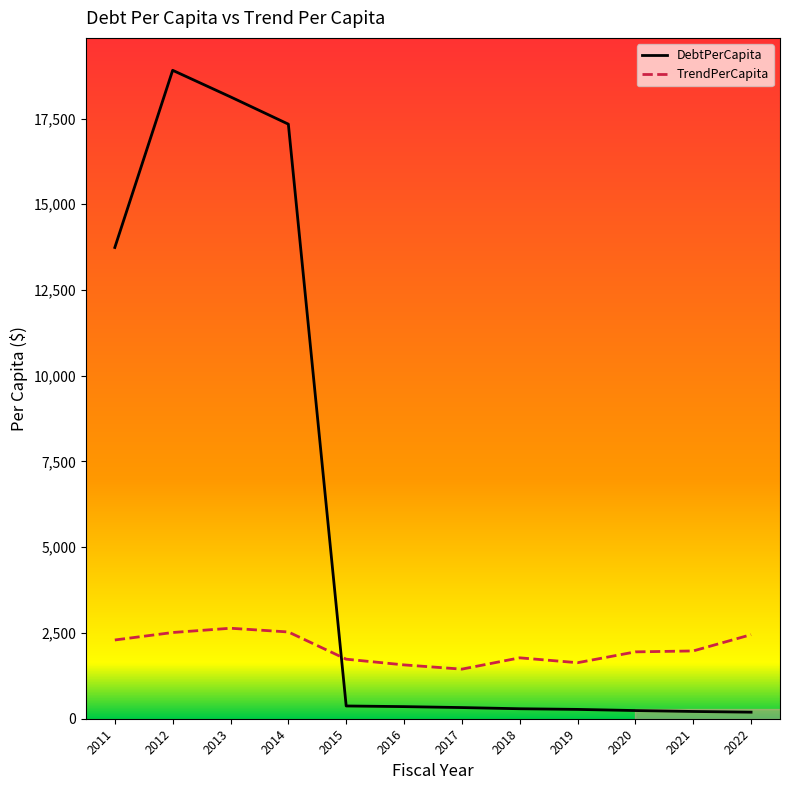

What is the spread (max minus min) of values at 2012?

16391.9